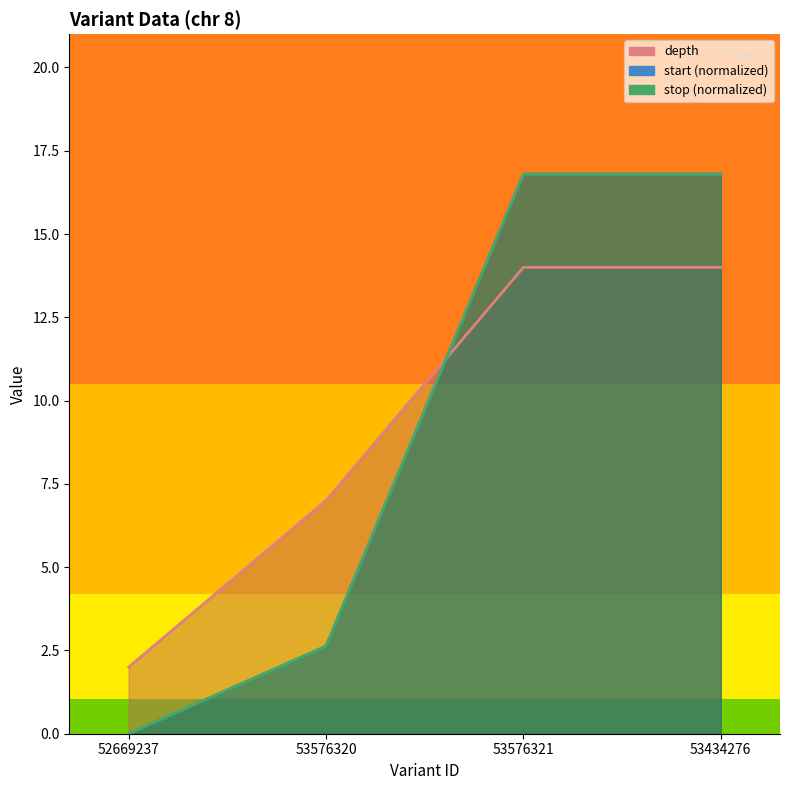

At how many categories does at least one series exceed 1?

4